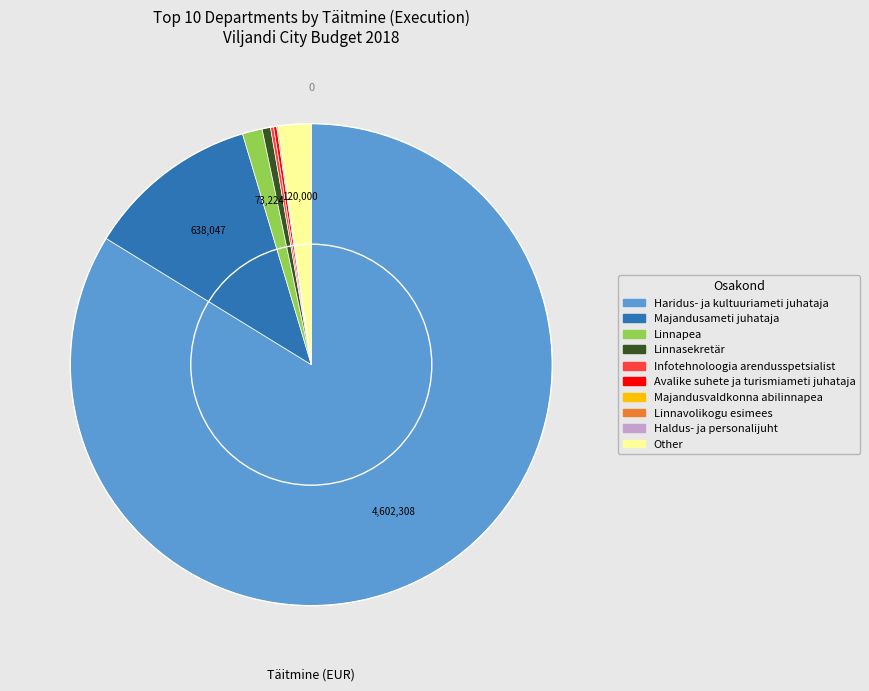

To the nearest percent, what is the average slice percentage?

10%